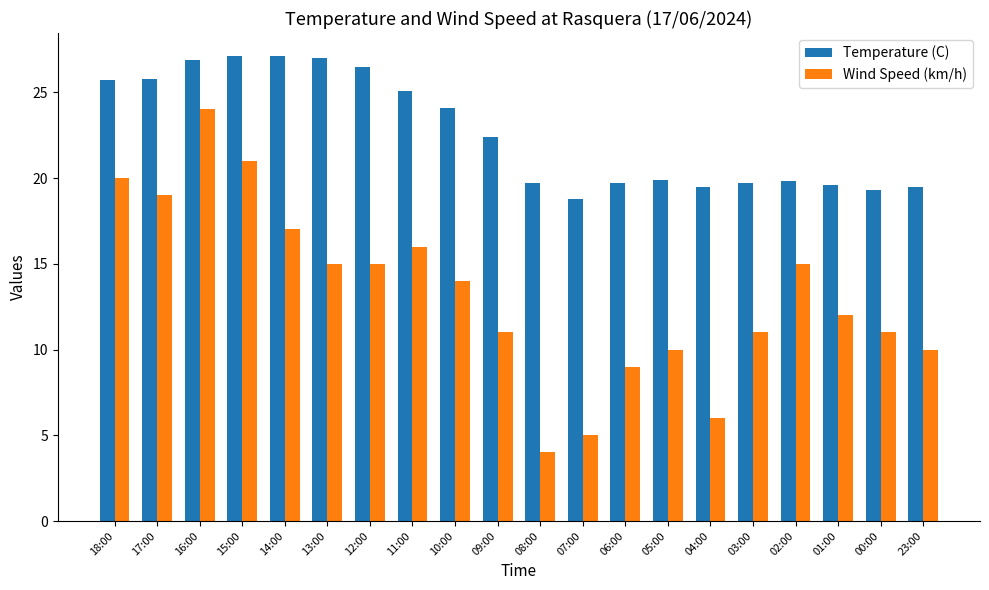

True or false: Wind Speed (km/h) has a value of 21.8 at 02:00.

False